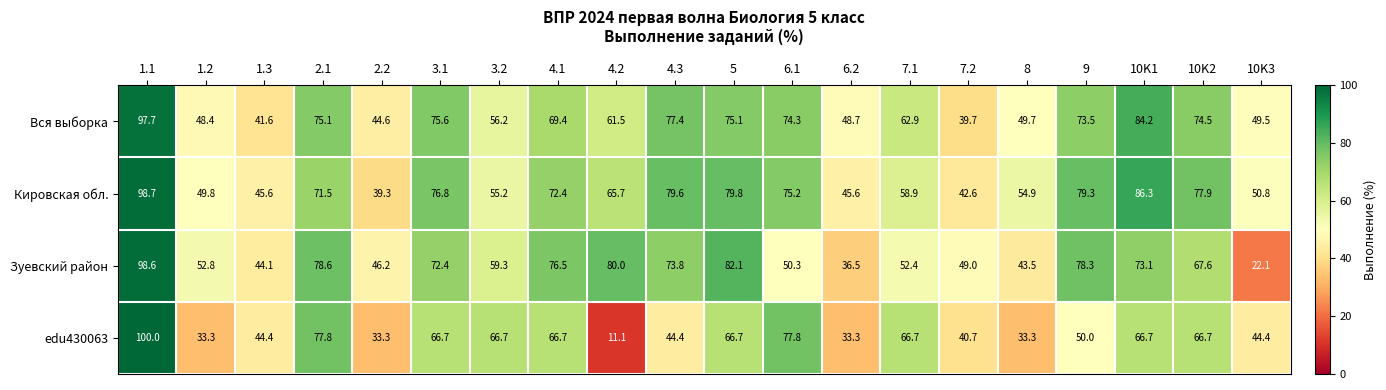

What is the total value across all series at 10K2?

286.7